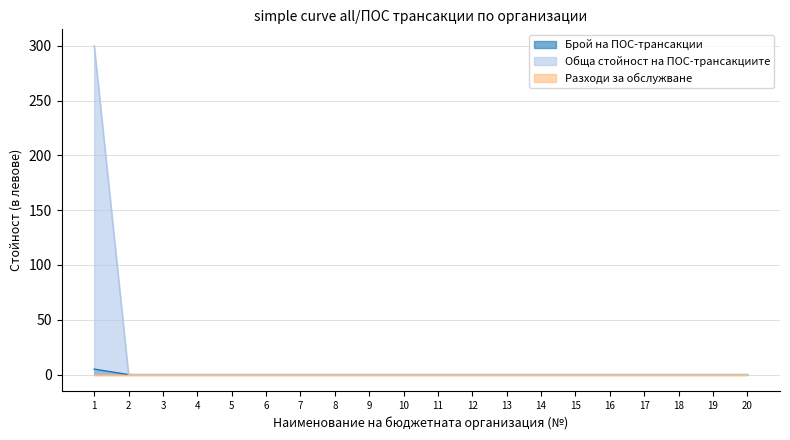

True or false: Брой на ПОС-трансакции and Обща стойност на ПОС-трансакциите cross at least once.

False